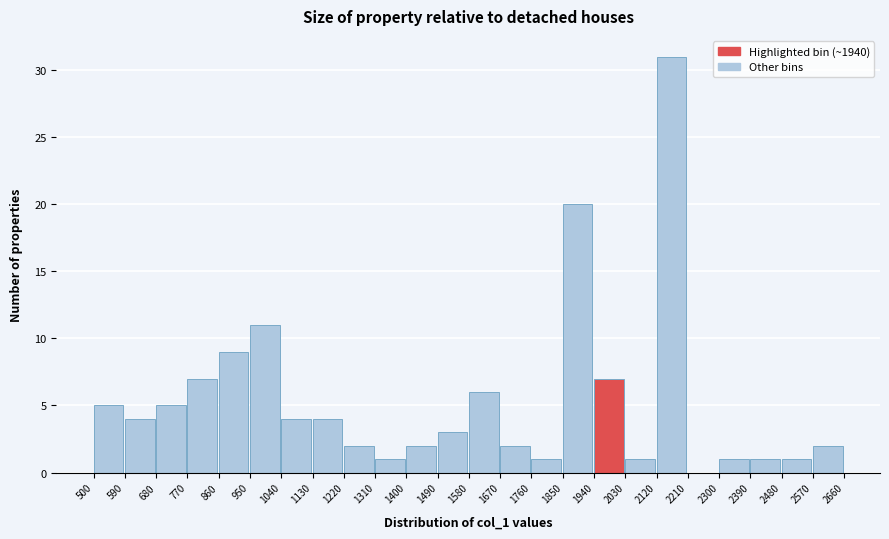

Reading left to right, transcribe this chart: for each bar, give the range it covers on the x-axis and its height. The values are not printed on the chart, so give them approximately, as read against the axis.

500 to 590: 5
590 to 680: 4
680 to 770: 5
770 to 860: 7
860 to 950: 9
950 to 1040: 11
1040 to 1130: 4
1130 to 1220: 4
1220 to 1310: 2
1310 to 1400: 1
1400 to 1490: 2
1490 to 1580: 3
1580 to 1670: 6
1670 to 1760: 2
1760 to 1850: 1
1850 to 1940: 20
1940 to 2030: 7
2030 to 2120: 1
2120 to 2210: 31
2210 to 2300: 0
2300 to 2390: 1
2390 to 2480: 1
2480 to 2570: 1
2570 to 2660: 2